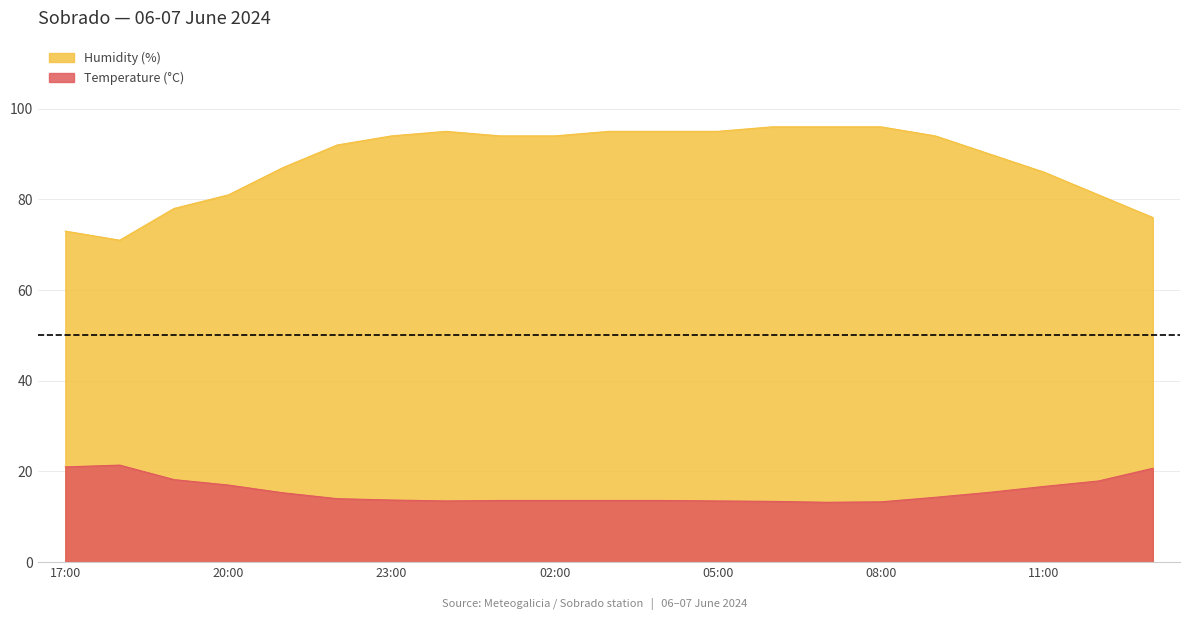

At which label is Humidity (%) closest to 83?

20:00